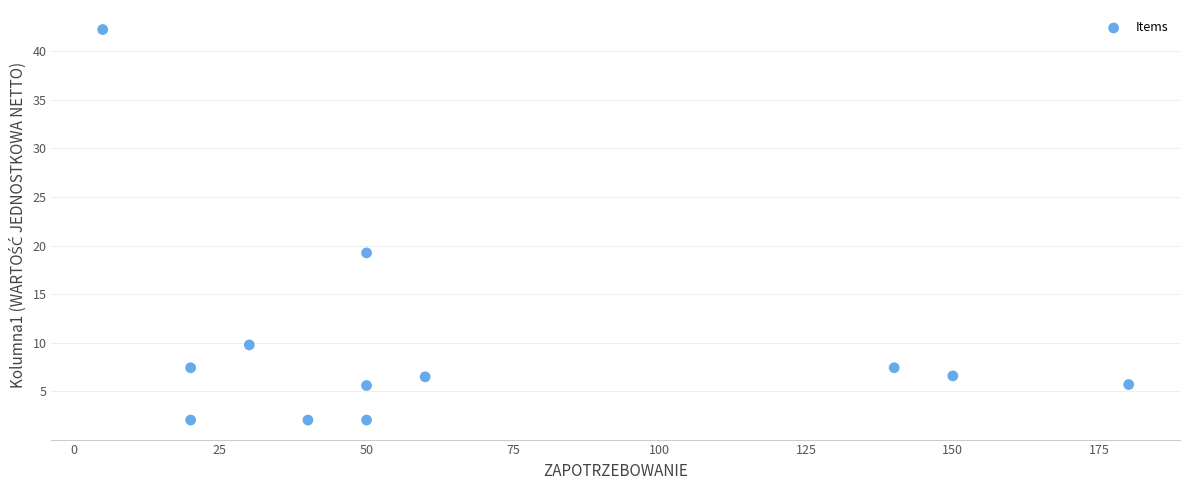

What is the average Y value?

9.7